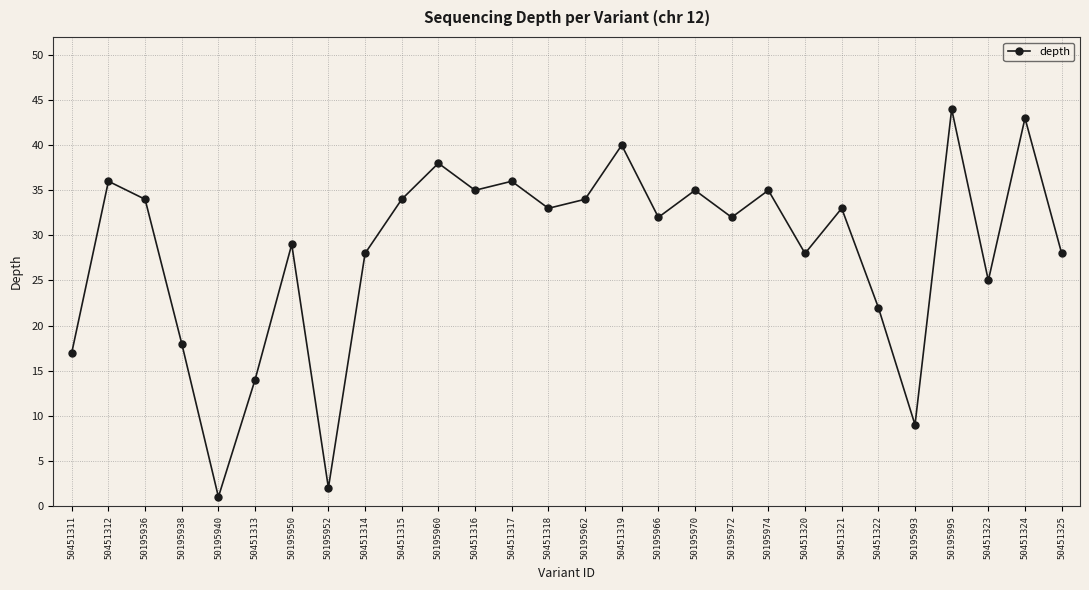

Does the chart display data point markers on the line(s)?

Yes